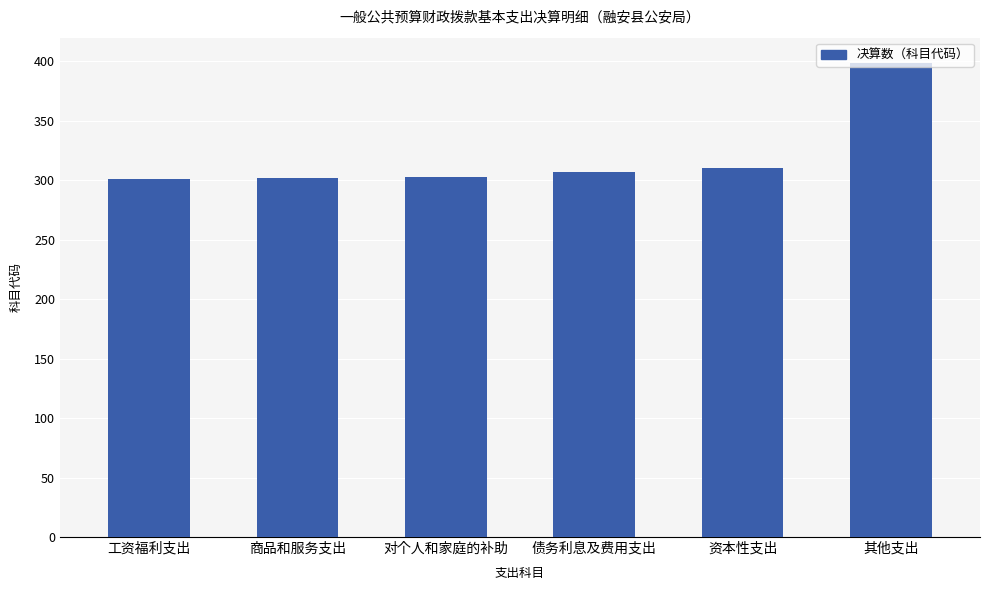

Are the bars horizontal?

No